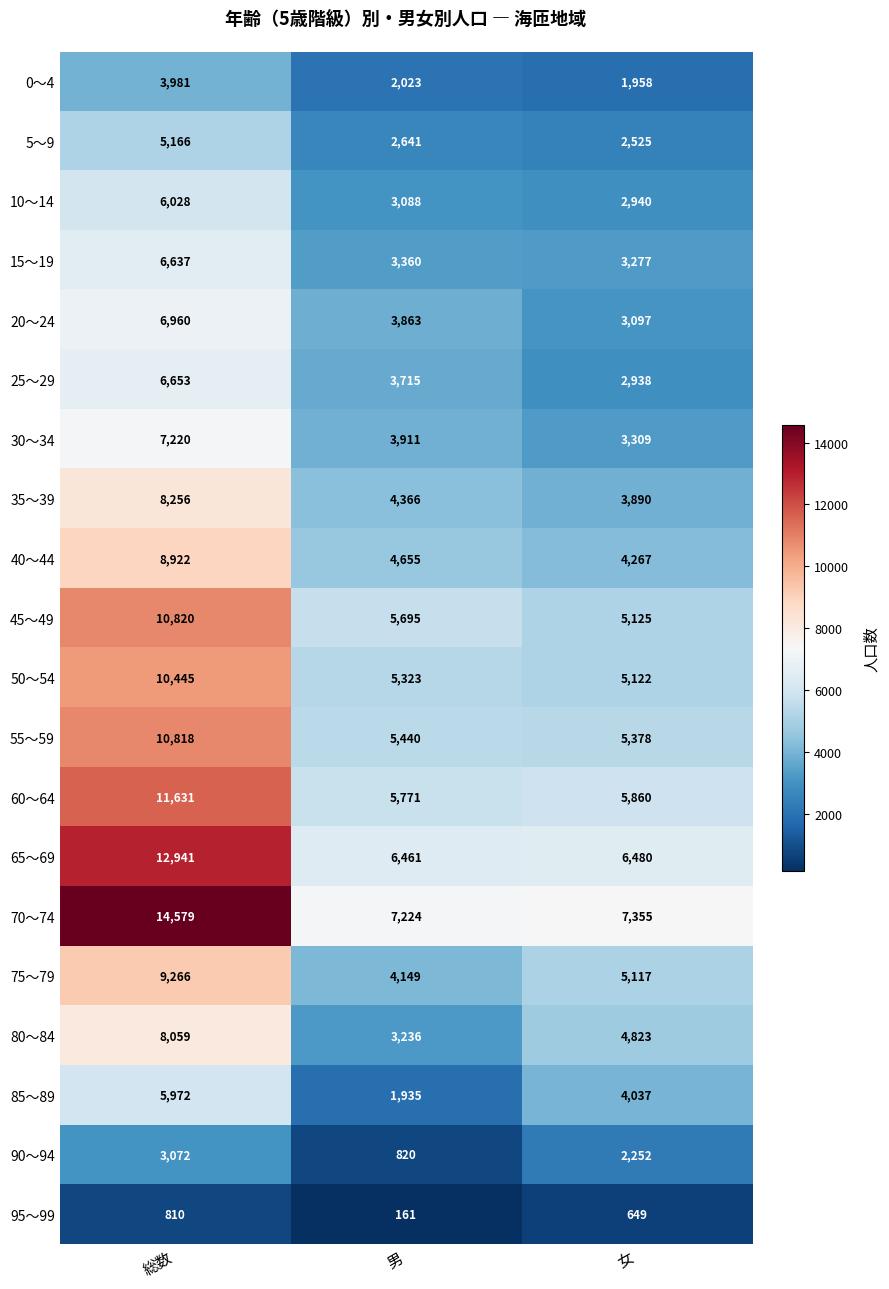

At which label does 80～84 first exceed 4823?

総数